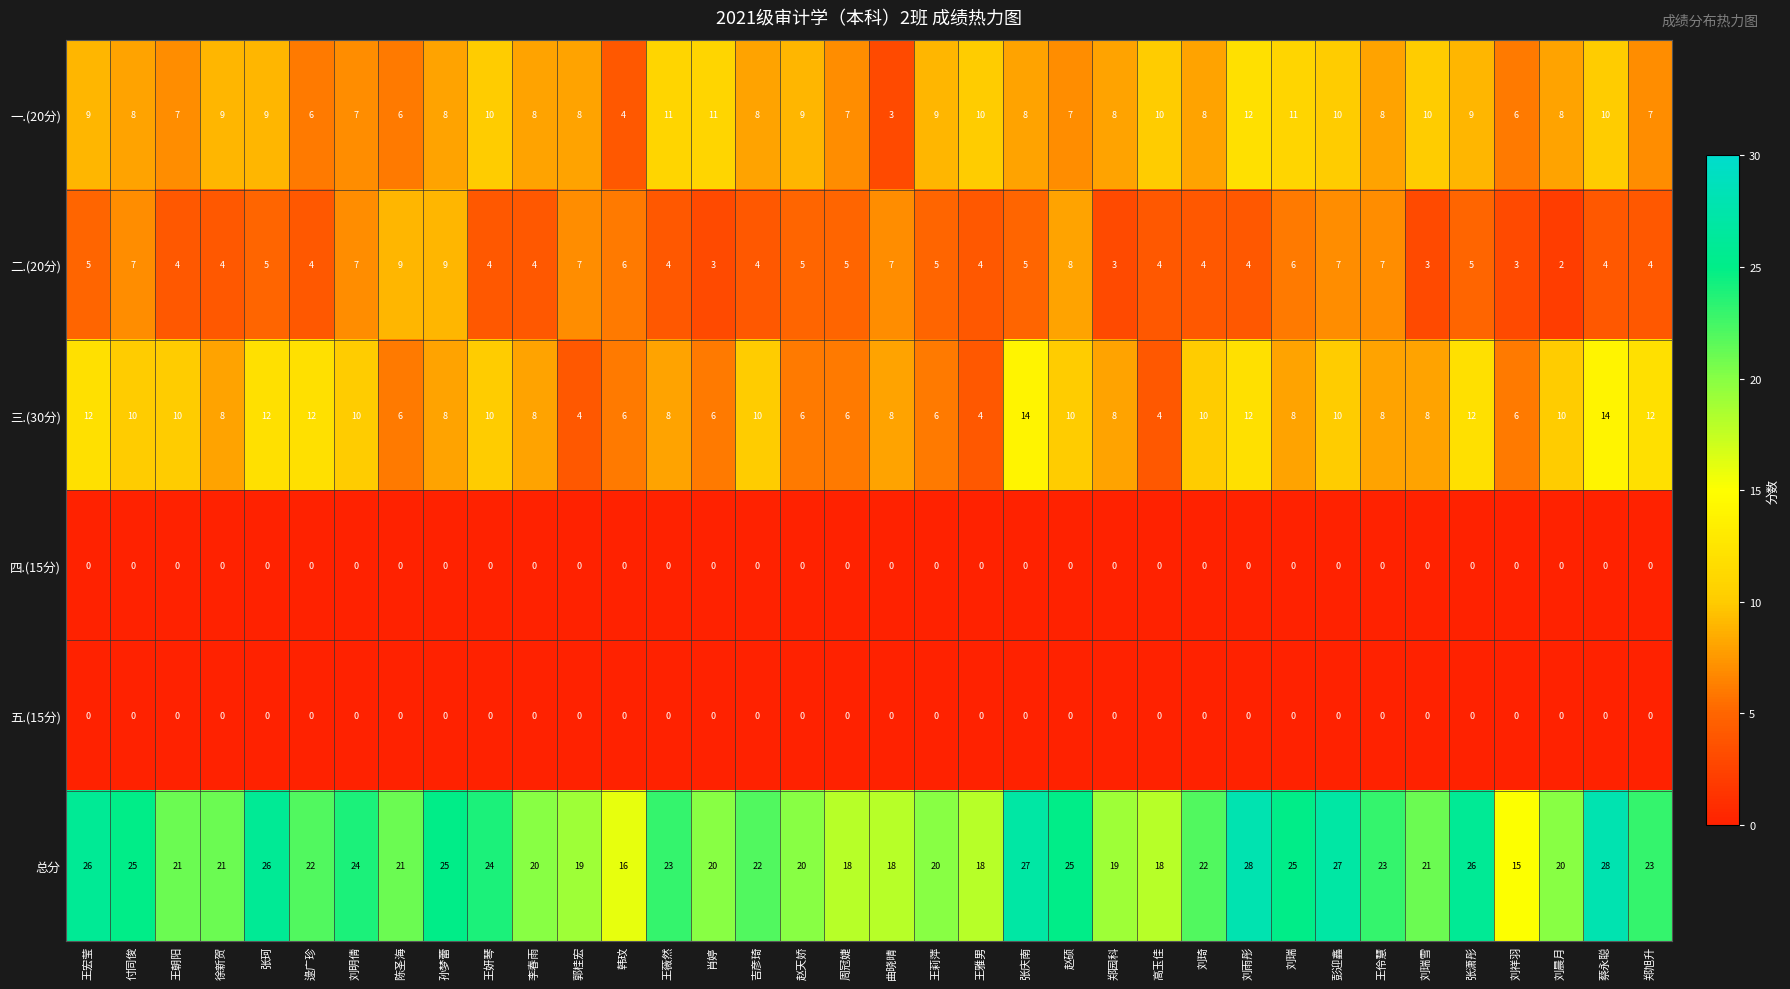

Which series has the largest range (max minus min)?

总分